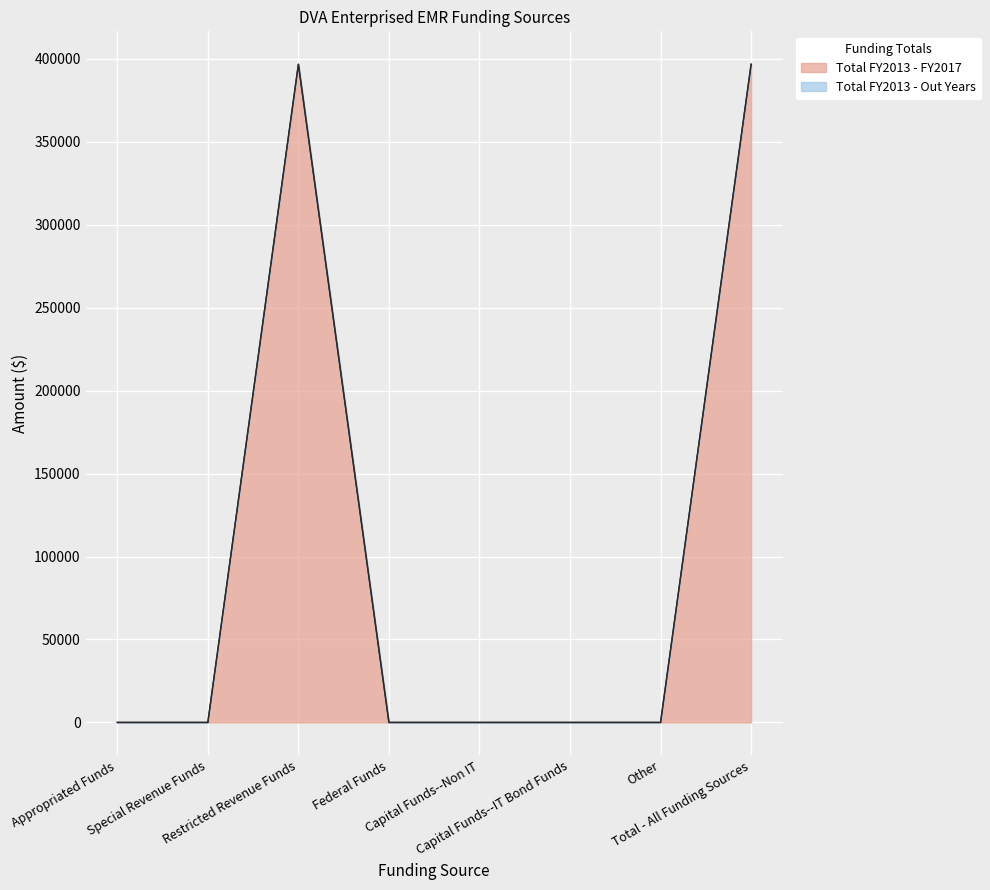

Reading left to right, extract all data points from this chart.

Total FY2013 - FY2017: 0	0	396749	0	0	0	0	396749
Total FY2013 - Out Years: 0	0	396749	0	0	0	0	396749